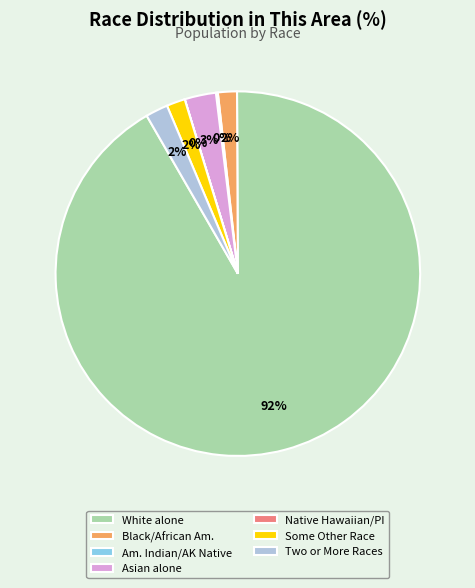

Approximately how many times larger is the value at Black/African Am. compared to Some Other Race?

1.0